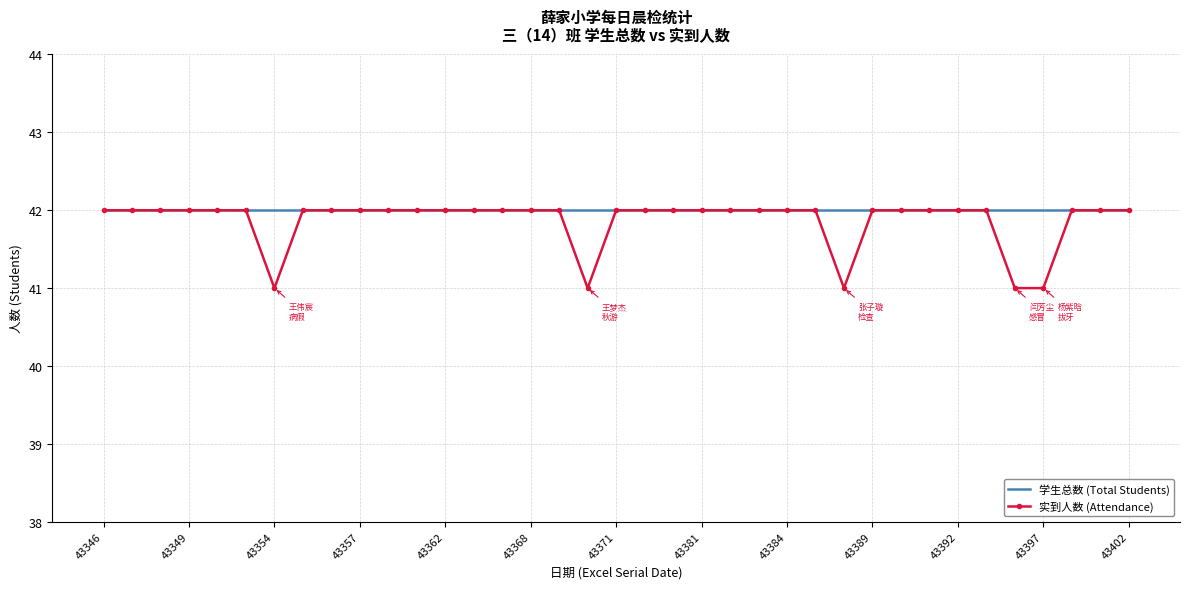

What is the difference between the maximum and minimum values in the 实到人数 (Attendance) series?

1